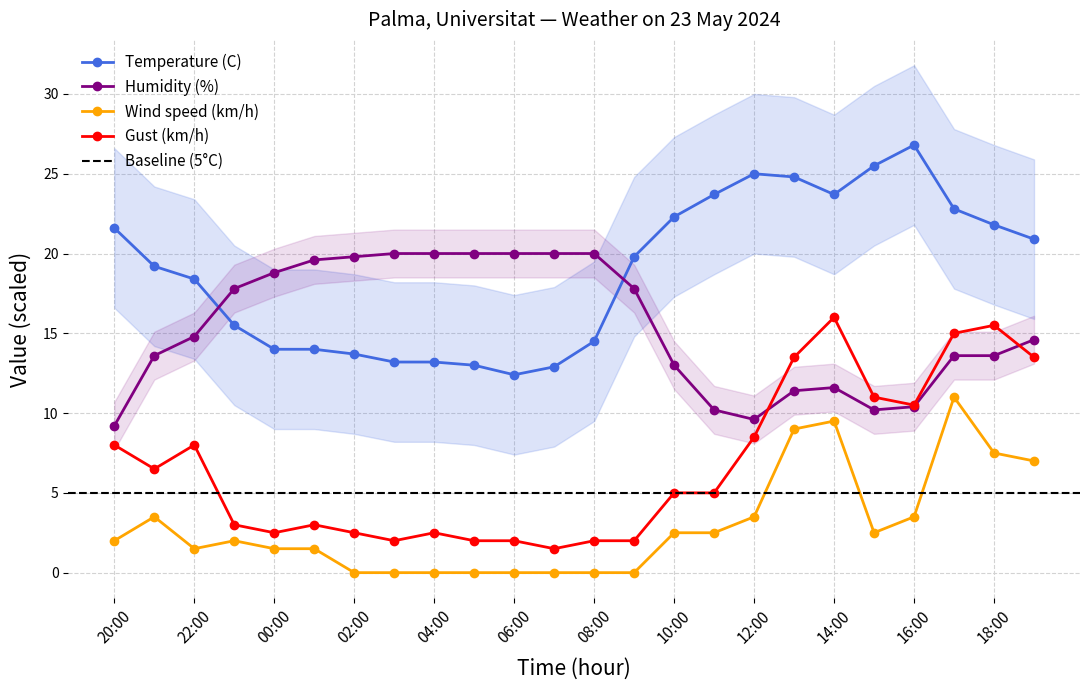

What are all the series names shown in the legend?

Temperature (C), Humidity (%), Wind speed (km/h), Gust (km/h)